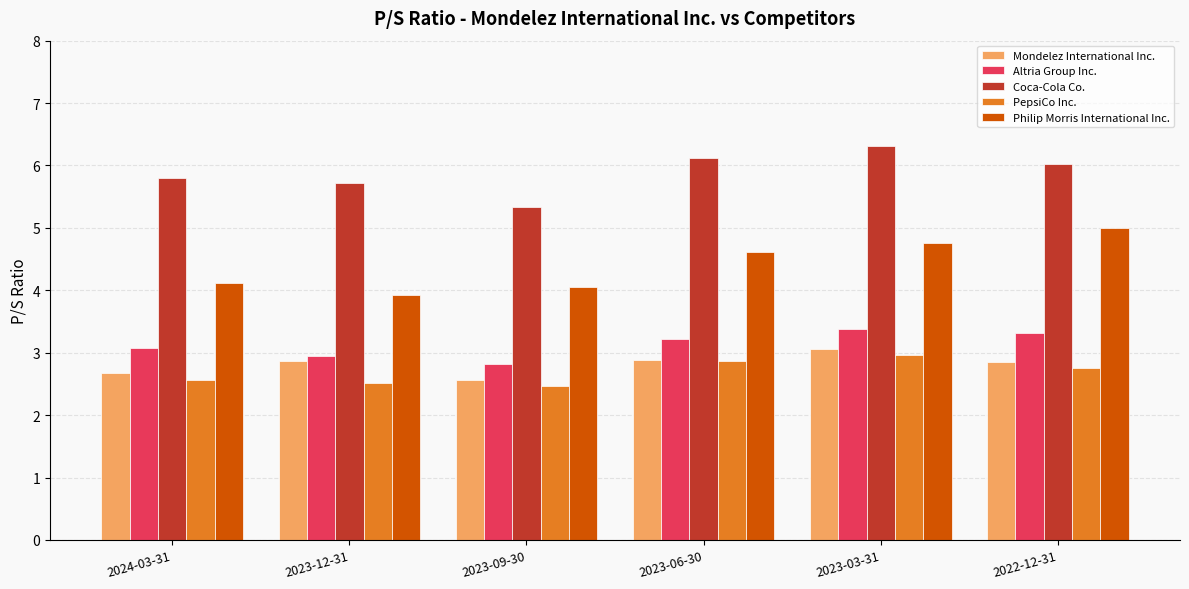

What is the label of the 1st bar from the right?

2022-12-31